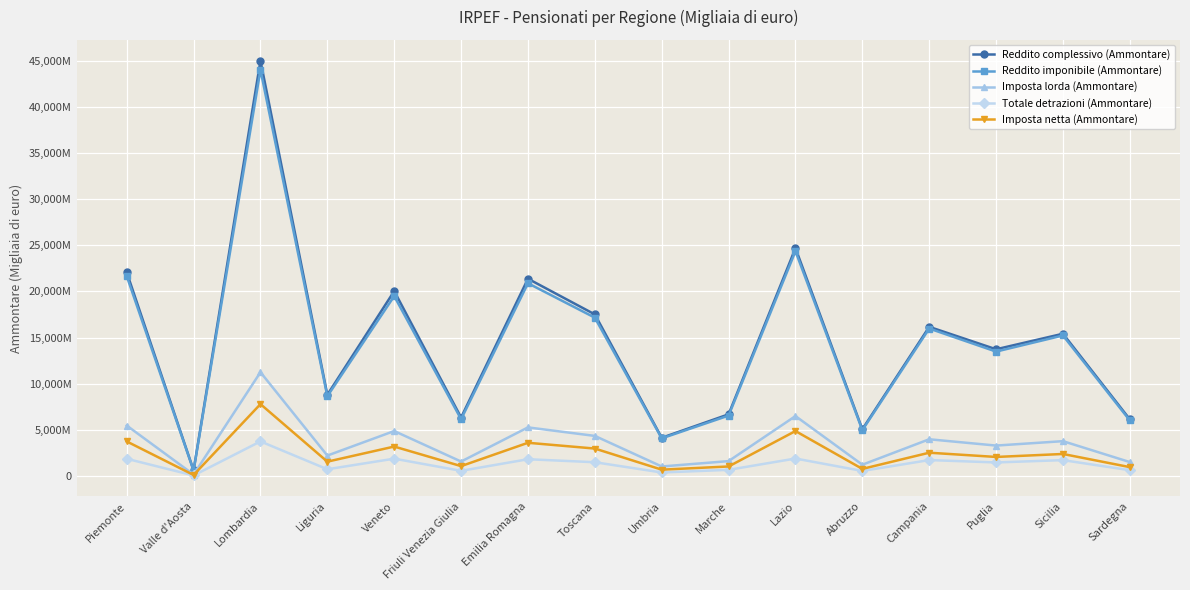

Which series has the widest spread of values?

Reddito complessivo (Ammontare)